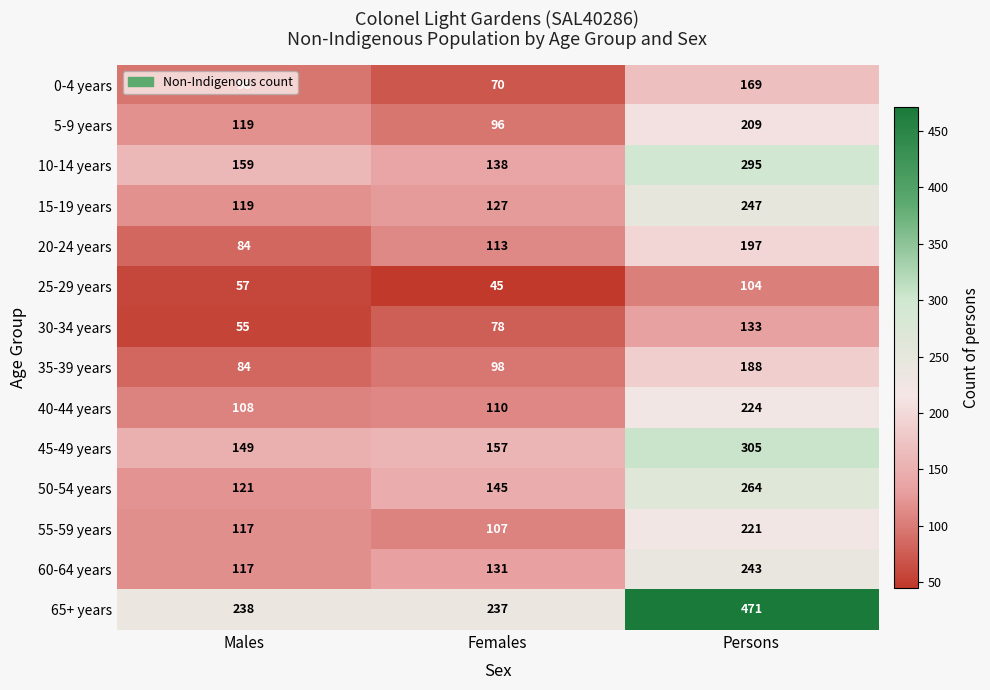

What is the sum of the 20-24 years values at Males and Females?

197